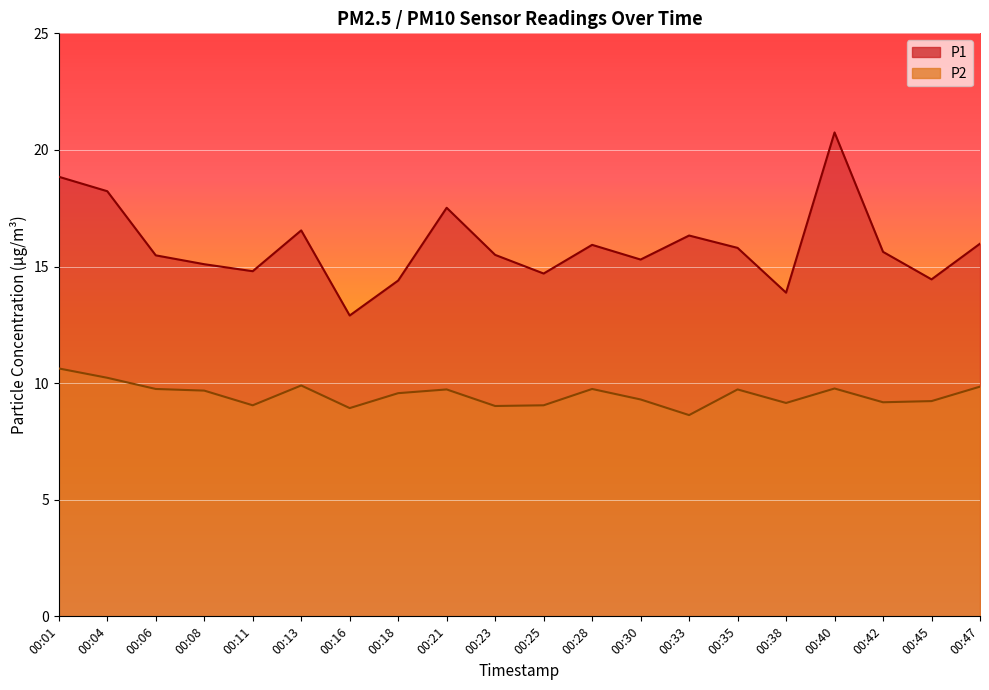

What is the spread (max minus min) of values at 00:42?

6.5